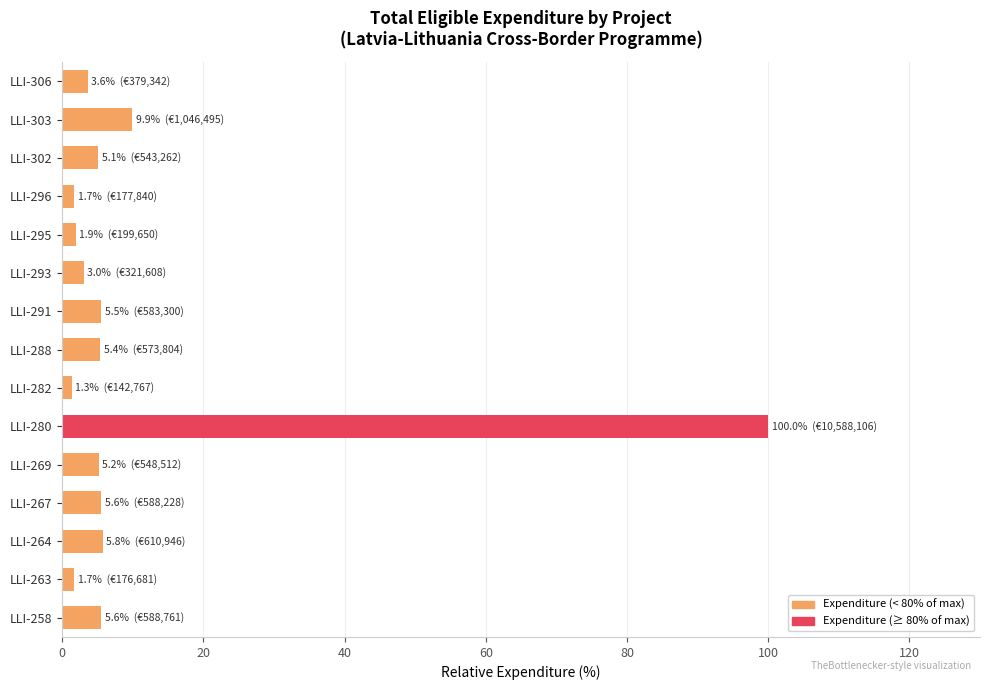

The value at LLI-280 is 100.0. True or false?

True